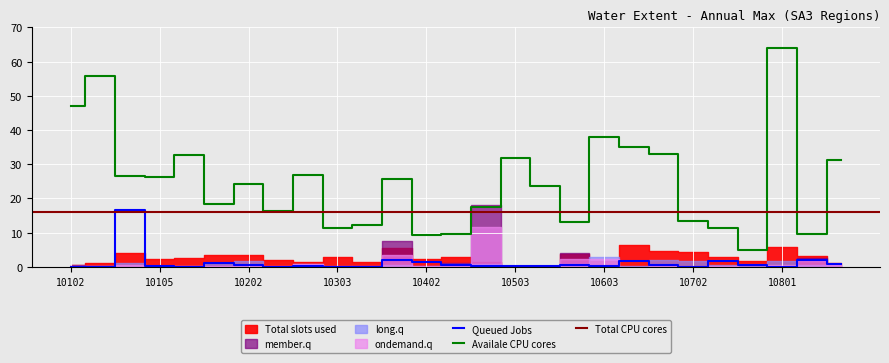

At which category does the chart reach its peak across all series?

10801